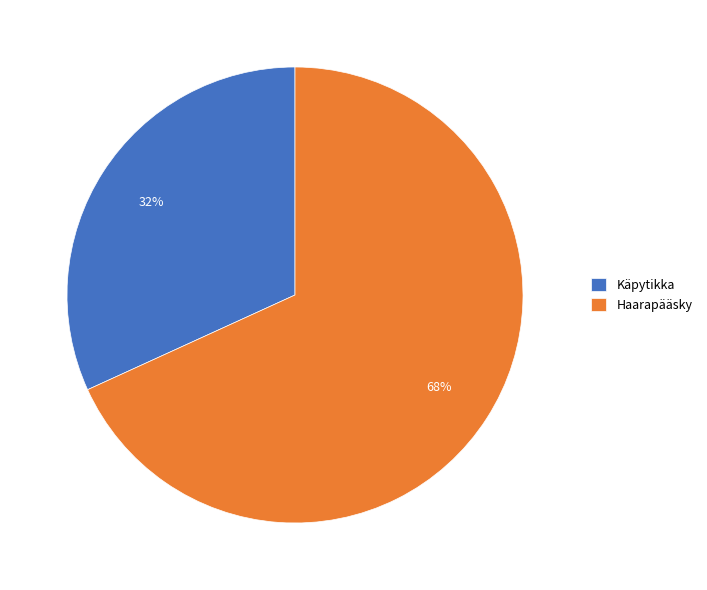

Is it true that Käpytikka is 32% of the pie?

True